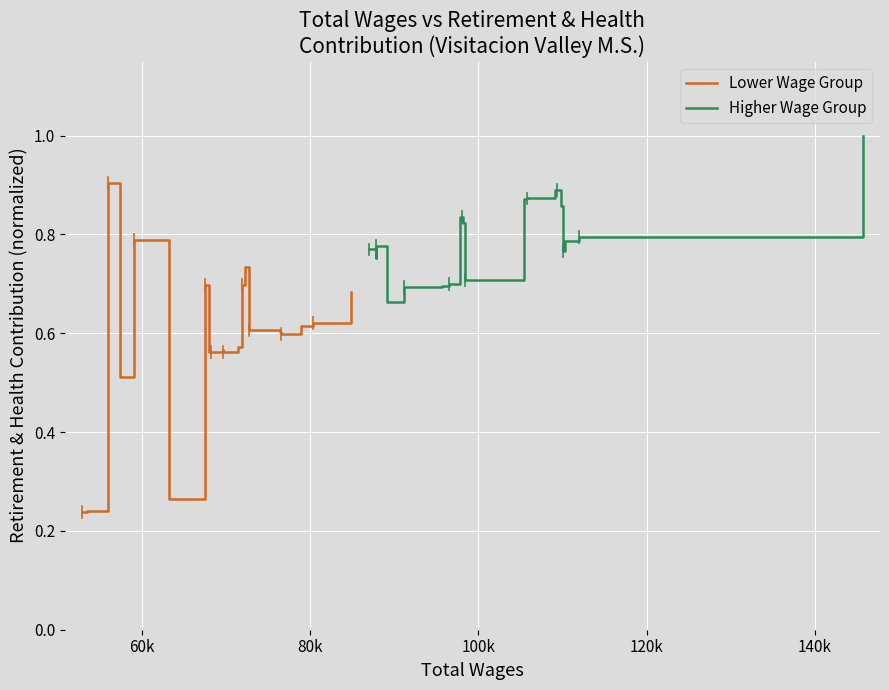

What is the average value of the Higher Wage Group series?

0.8